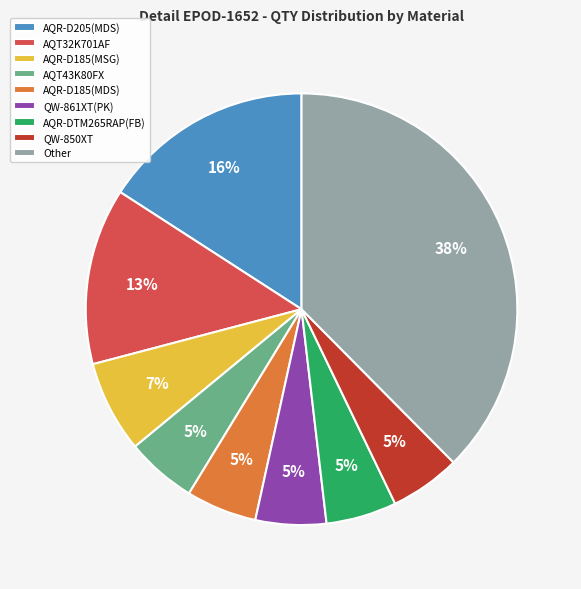

Do AQR-D185(MDS) and AQT32K701AF together represent more than half of the pie?

No